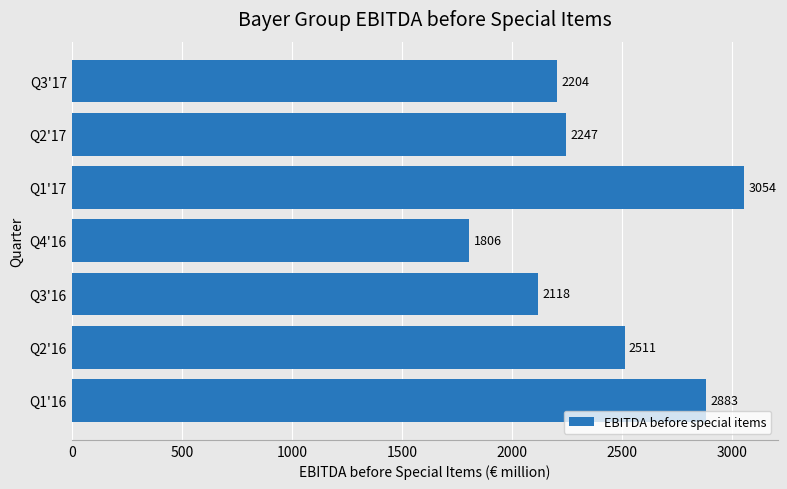

Between Q1'17 and Q3'16, which is larger?

Q1'17